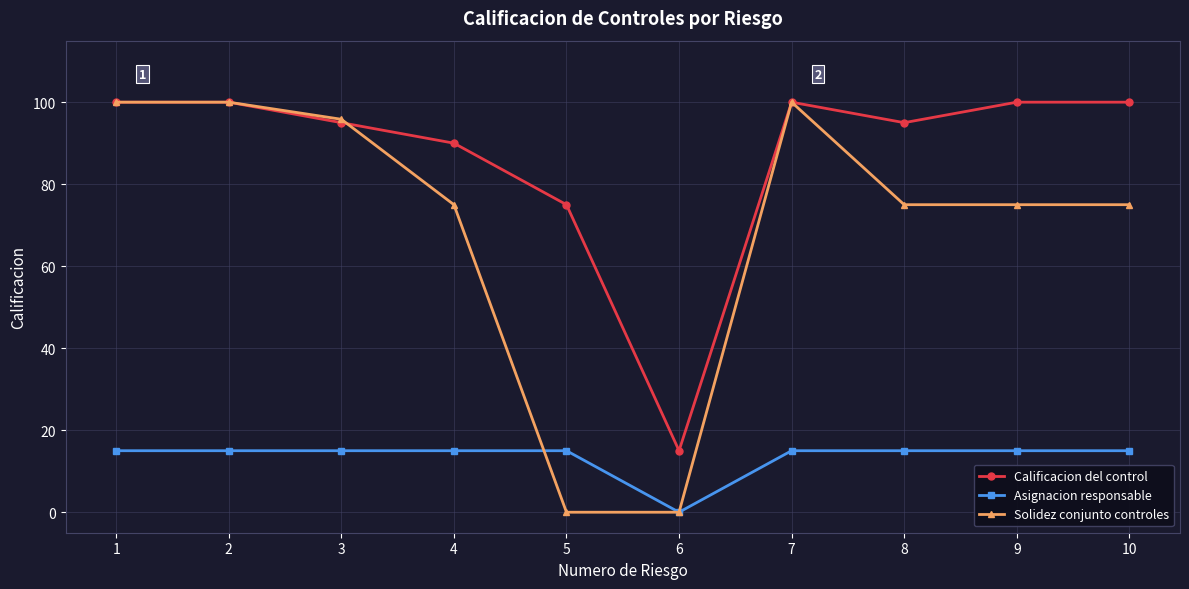

At which label does Asignacion responsable reach its minimum?

6